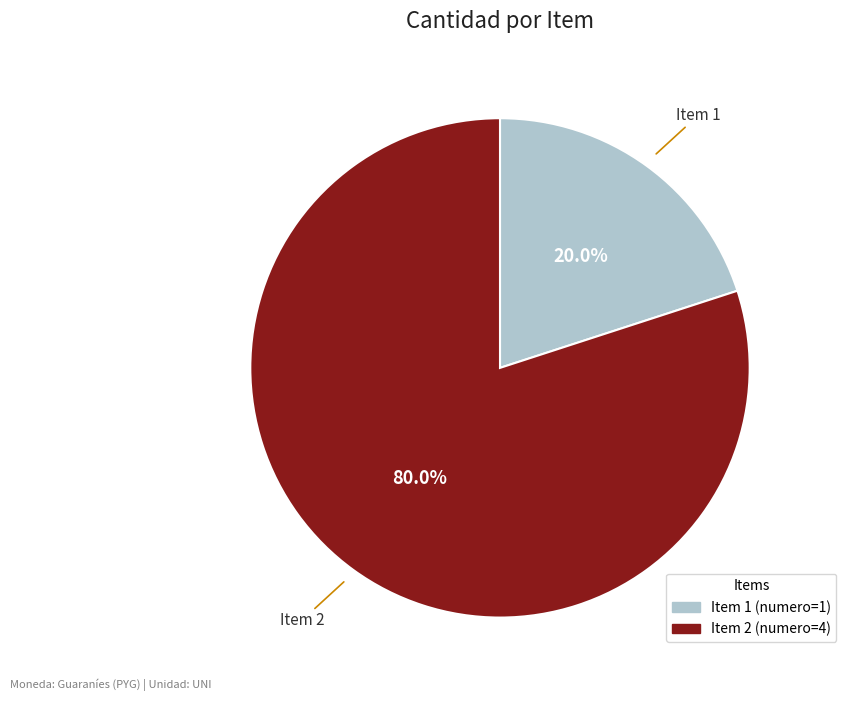

Is there a majority slice in this chart?

Yes